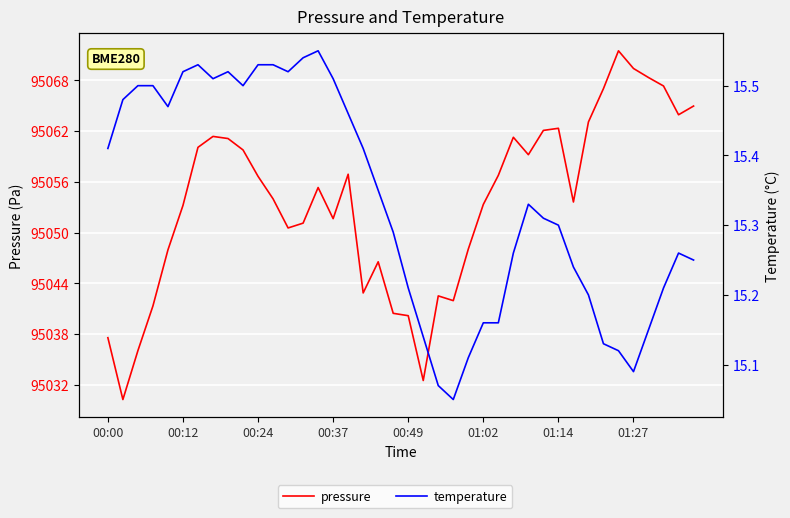

True or false: temperature and pressure cross at least once.

False